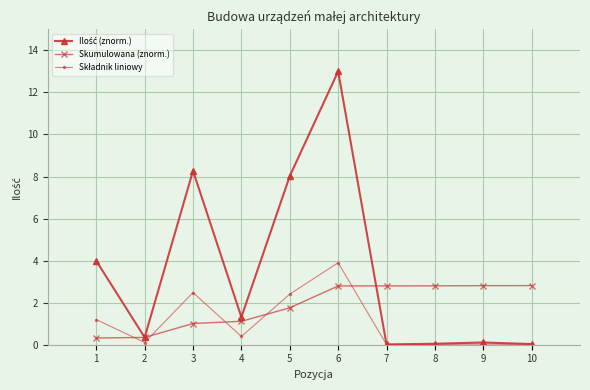

At how many categories does at least one series exceed 0?

10